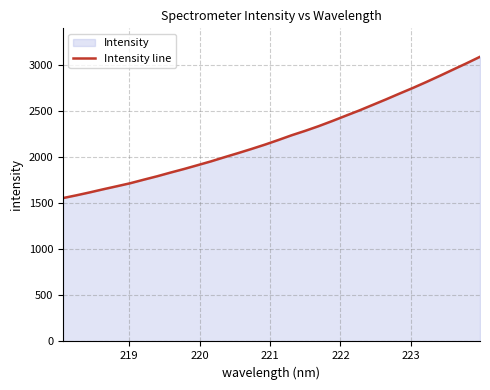

What is the difference between the maximum and minimum values?

1533.0